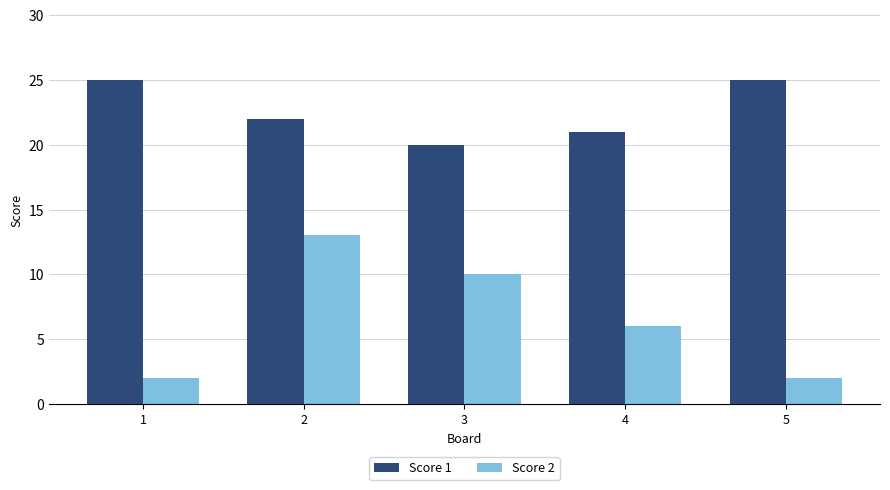

Reading left to right, transcribe all the data shown in this chart.

Score 1: 25	22	20	21	25
Score 2: 2	13	10	6	2